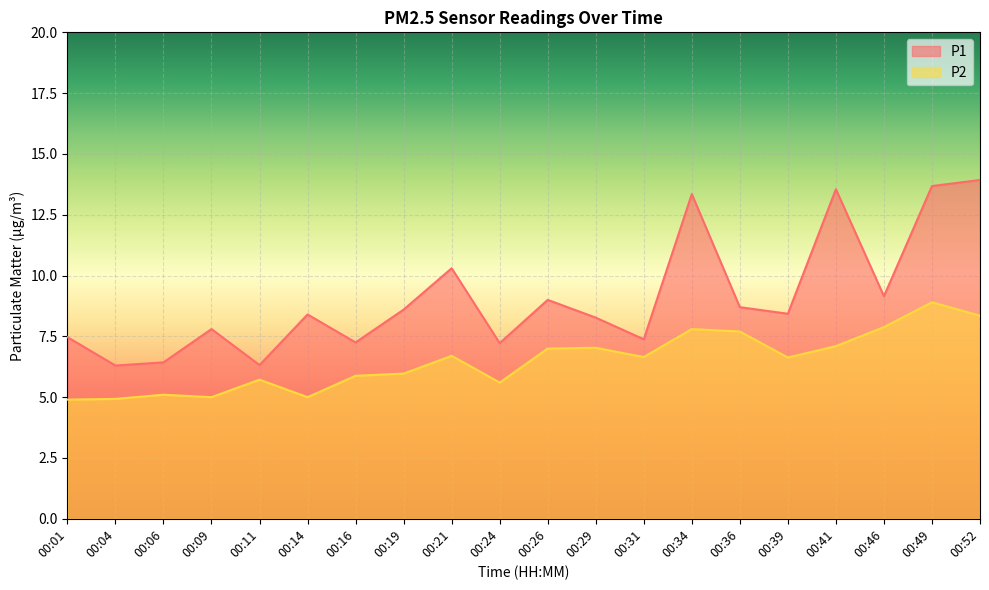

In P2, how many points are higher than both neighbors (excluding endpoints)?

6